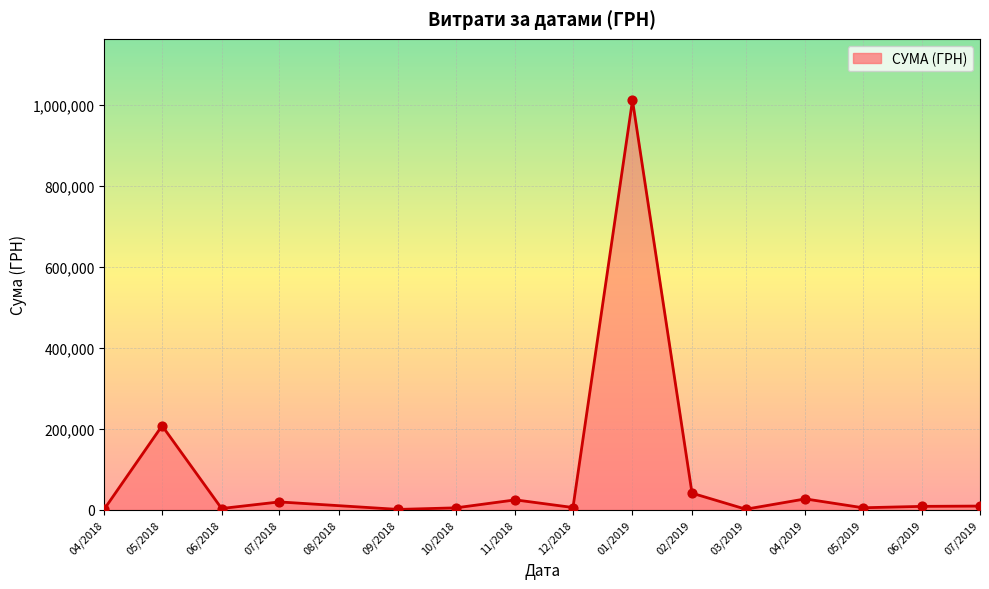

What is the change in value from 06/2018 to 03/2019?

-1745.7